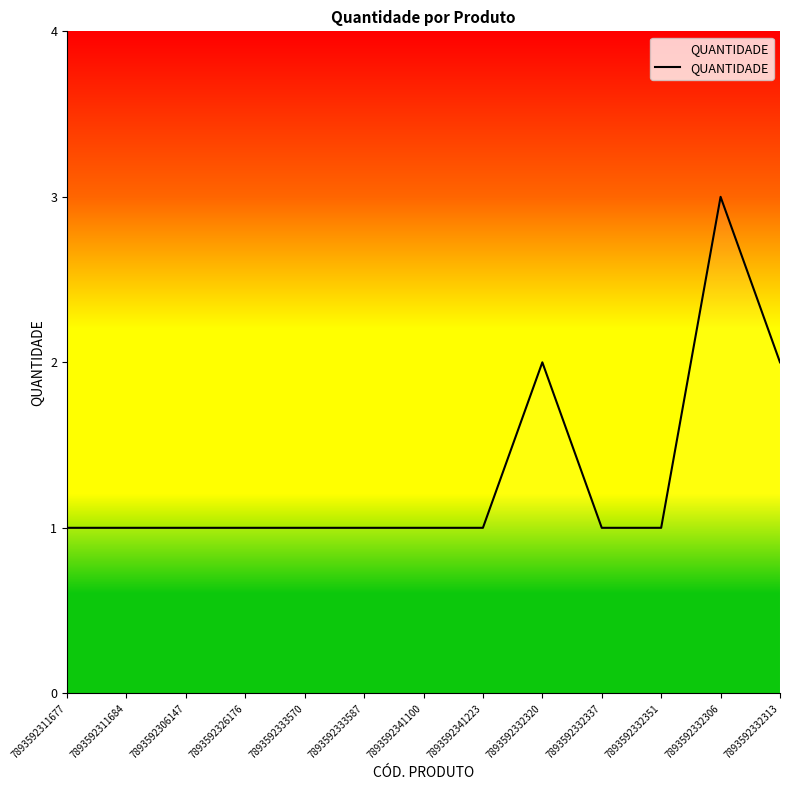

Does the chart have visible grid lines?

No